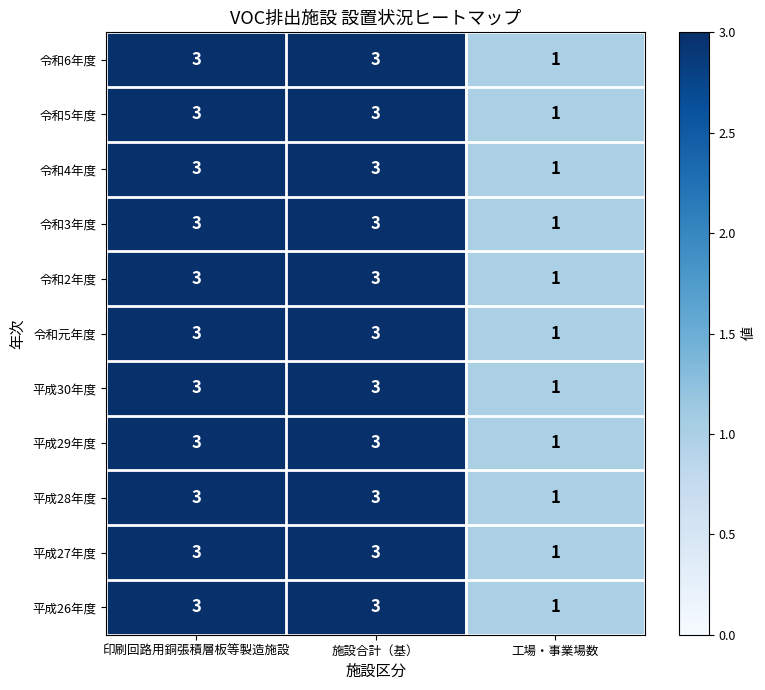

What is the minimum value shown in the chart?

1